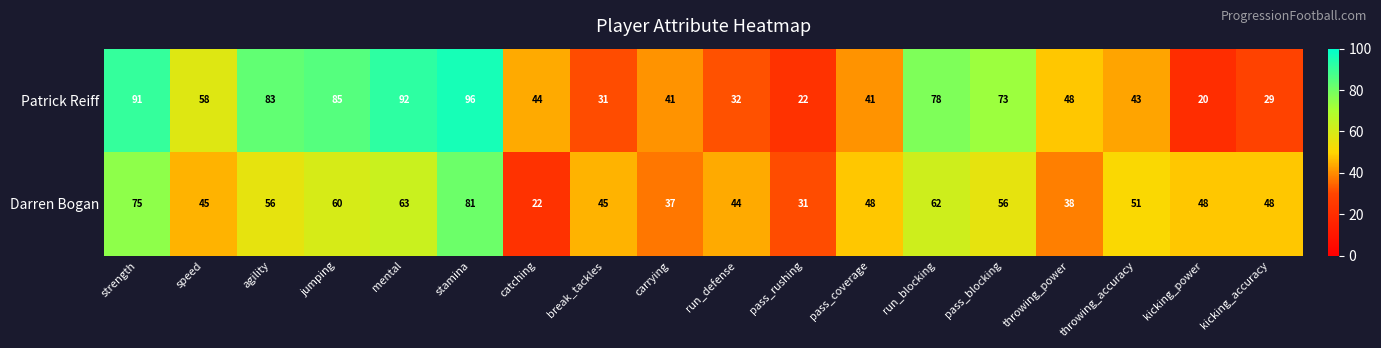

Which series has the largest total across all categories?

Patrick Reiff